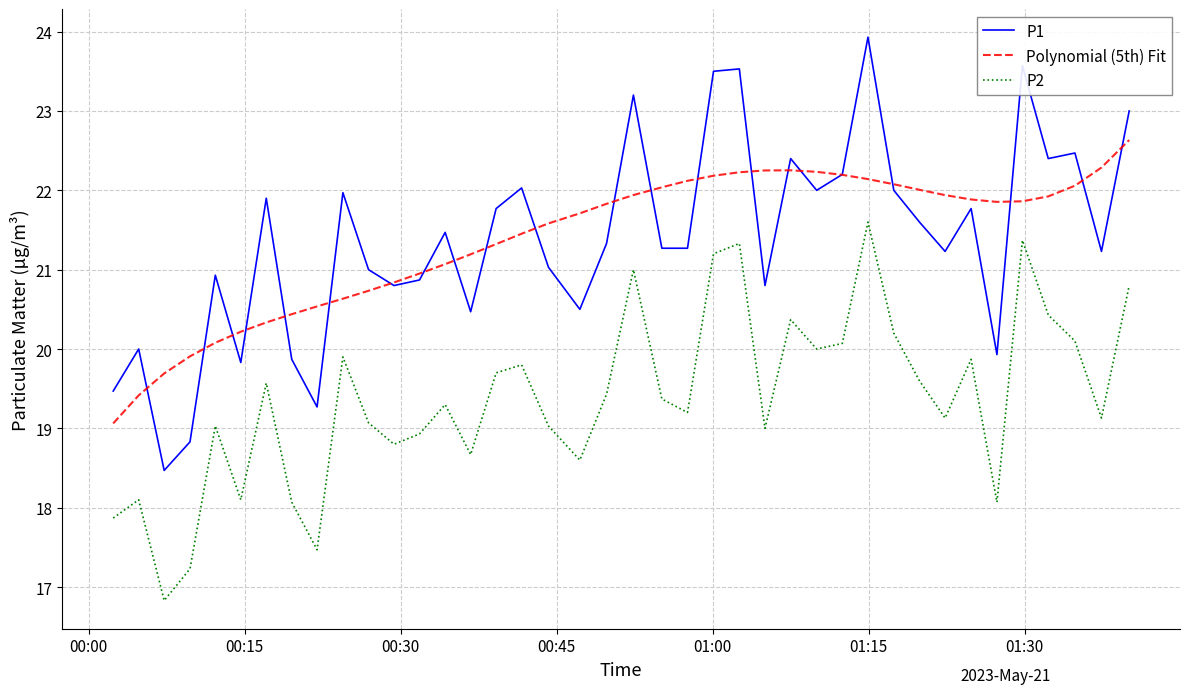

True or false: P2 and P1 cross at least once.

False